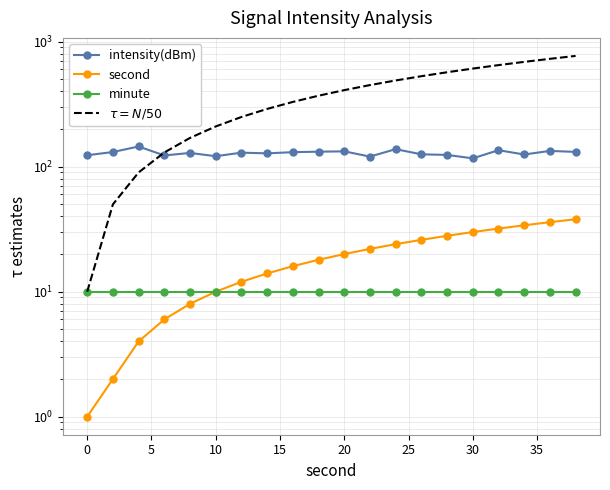

Which series has the largest total across all categories?

$\tau = N/50$